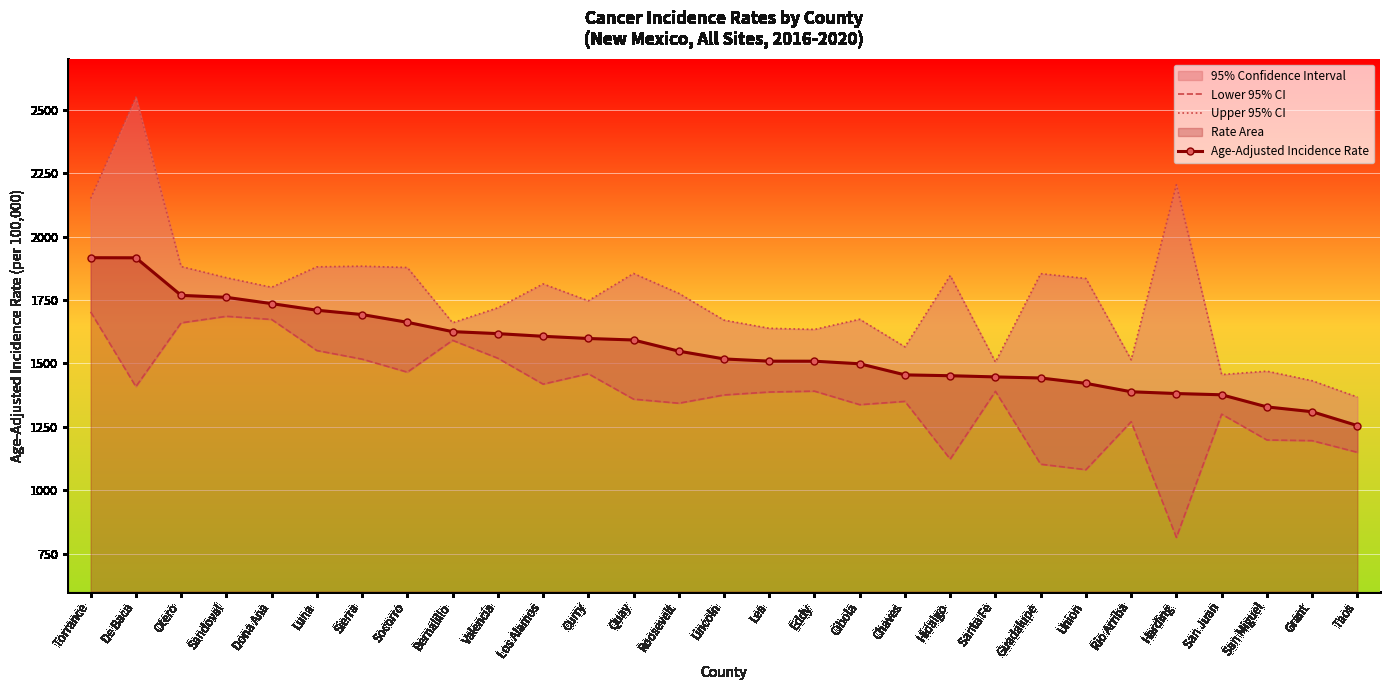

In Lower 95% CI, how many points are higher than both neighbors (excluding endpoints)?

8